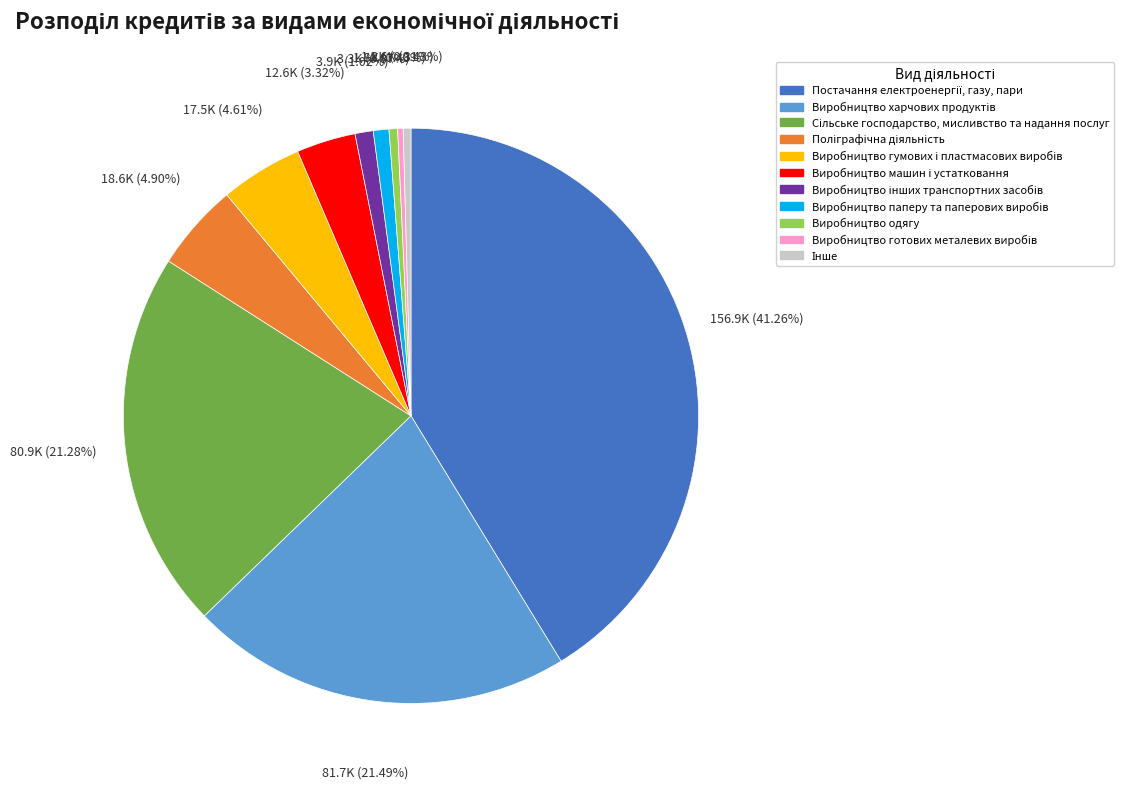

How many slices are in this pie chart?

11